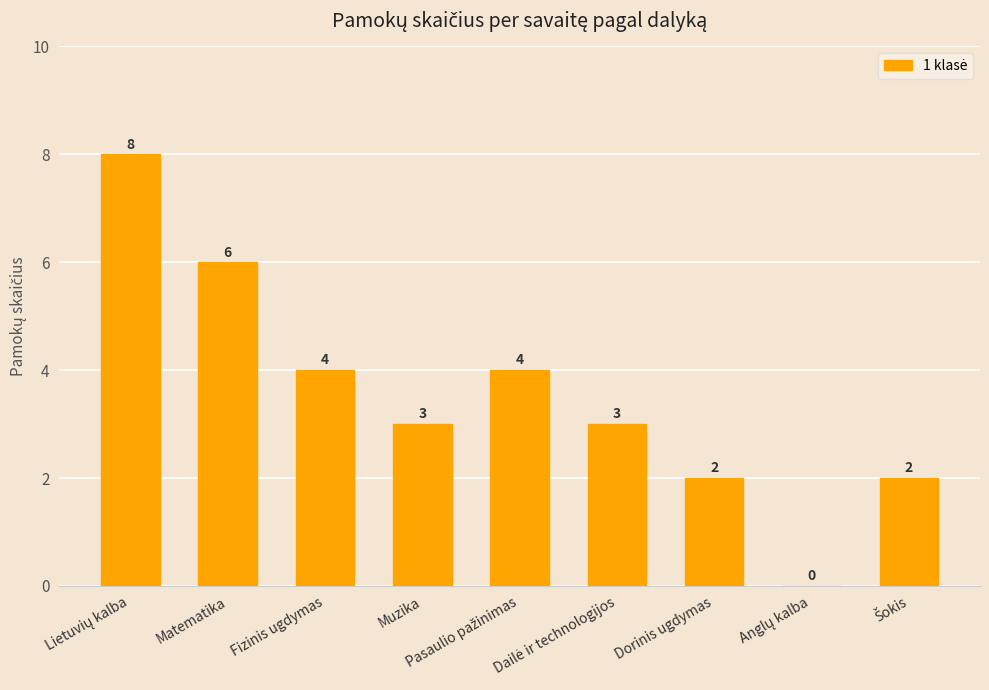

What is the average value?

4